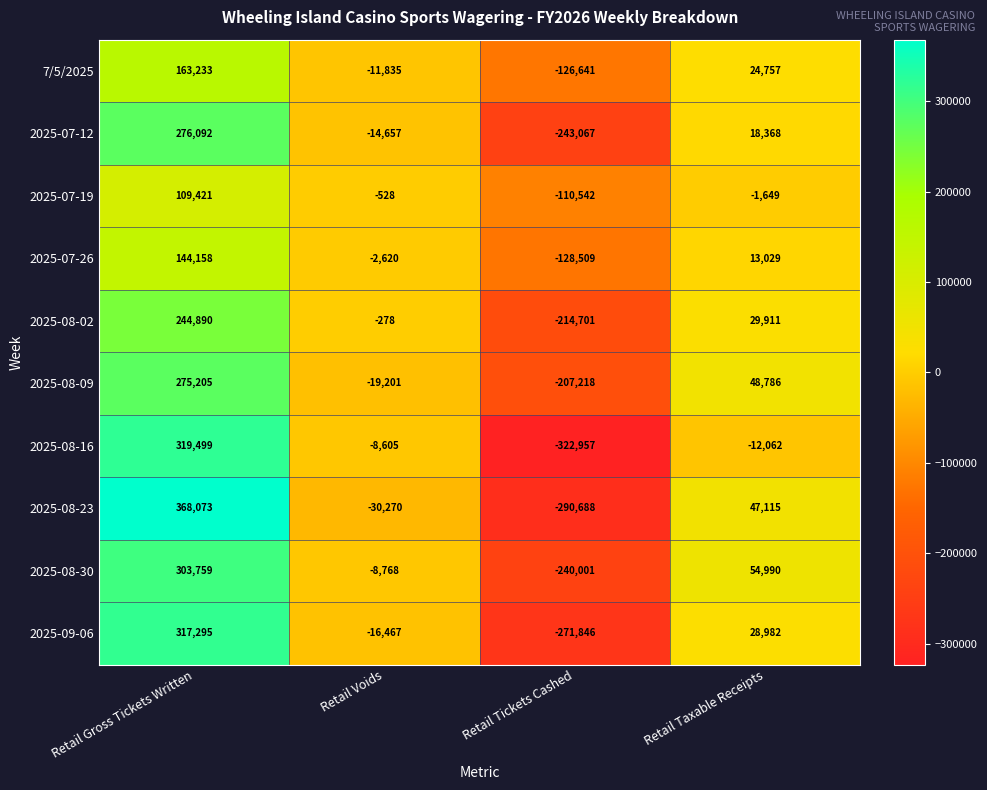

What is the sum of the 2025-07-19 values at Retail Gross Tickets Written and Retail Taxable Receipts?

107772